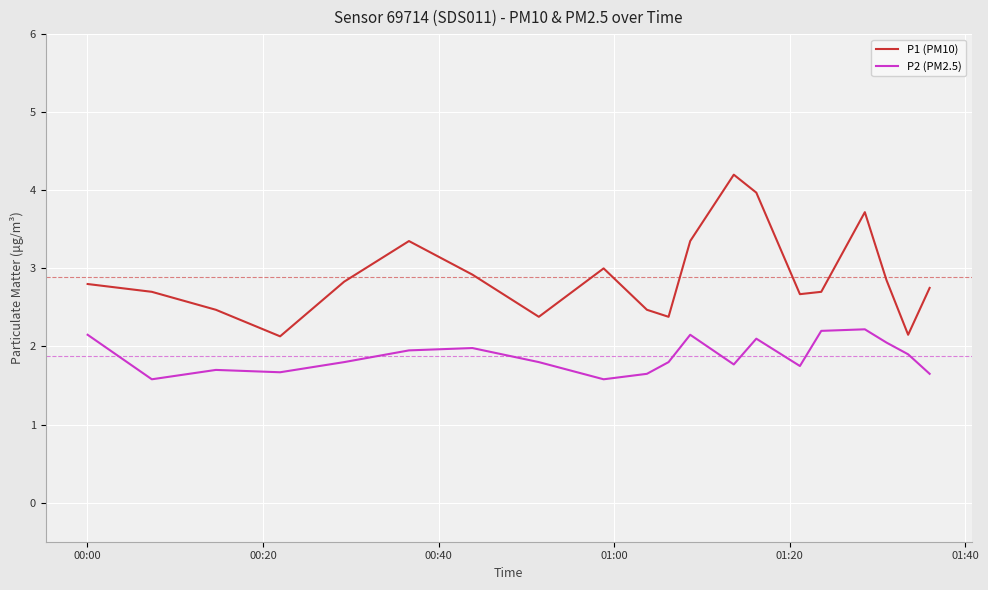

True or false: P2 (PM2.5) and P1 (PM10) cross at least once.

False